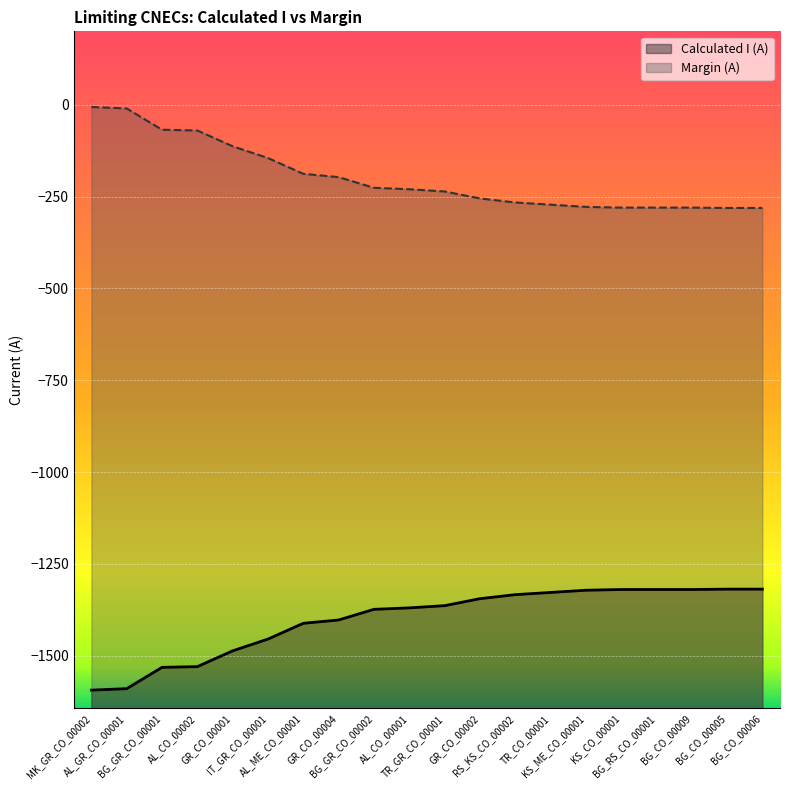

How many series are shown in this chart?

2